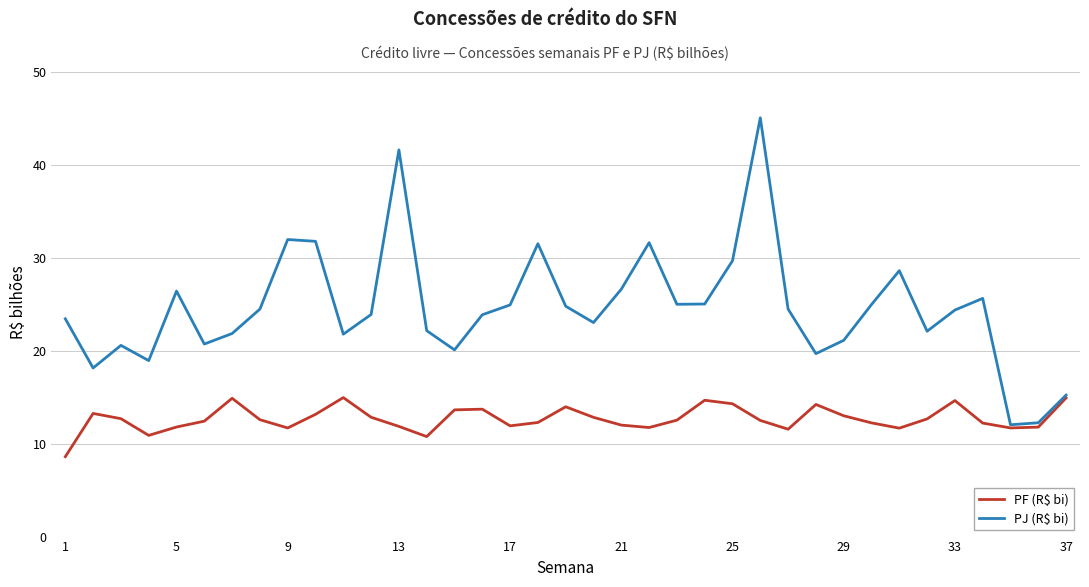

What is the maximum value for PF (R$ bi)?

15.0